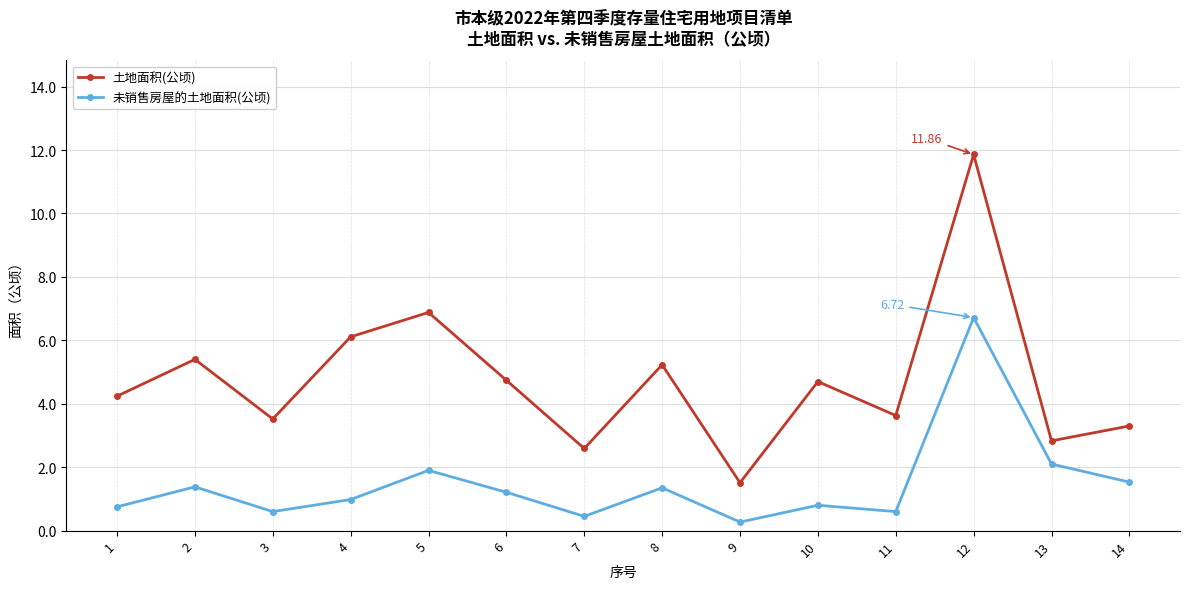

What is the sum of the 未销售房屋的土地面积(公顷) values at 11 and 10?

1.4